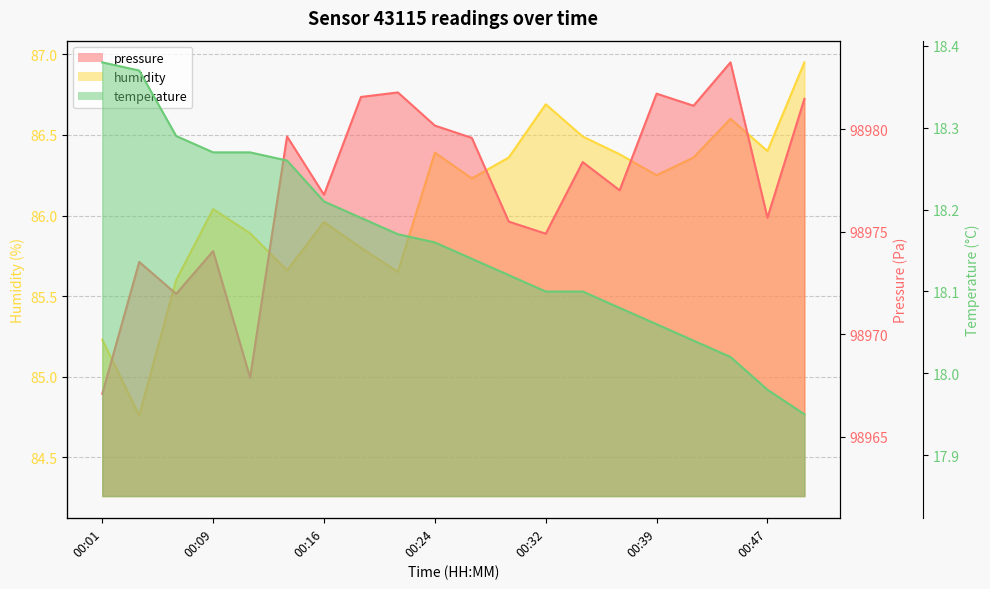

List the labels in order of pressure value, smallest first.

00:01, 00:32, 00:16, 00:09, 00:24, 12, 11, 18, 00:47, 14, 13, 10, 00:39, 9, 16, 19, 7, 15, 8, 17